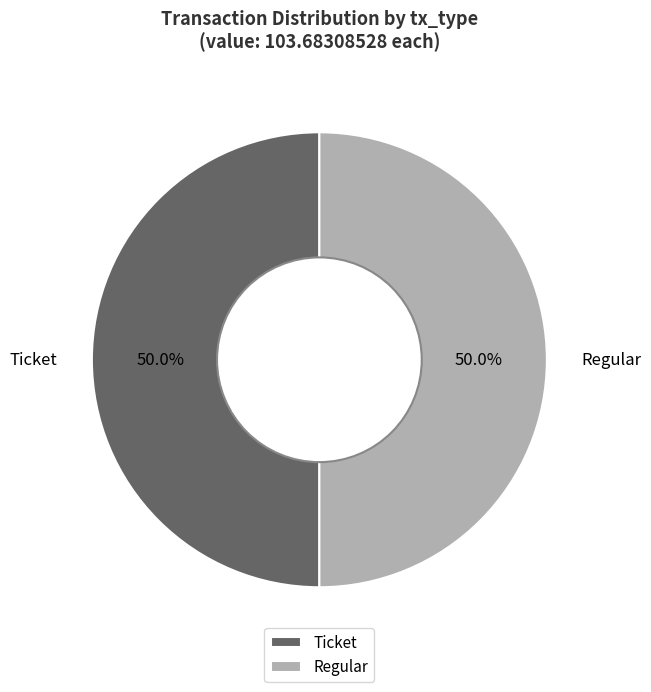

What percentage do Ticket and Regular together represent?

100.0%